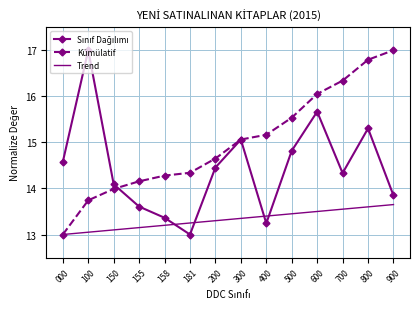

At which label does Kümülatif first exceed 15?

300